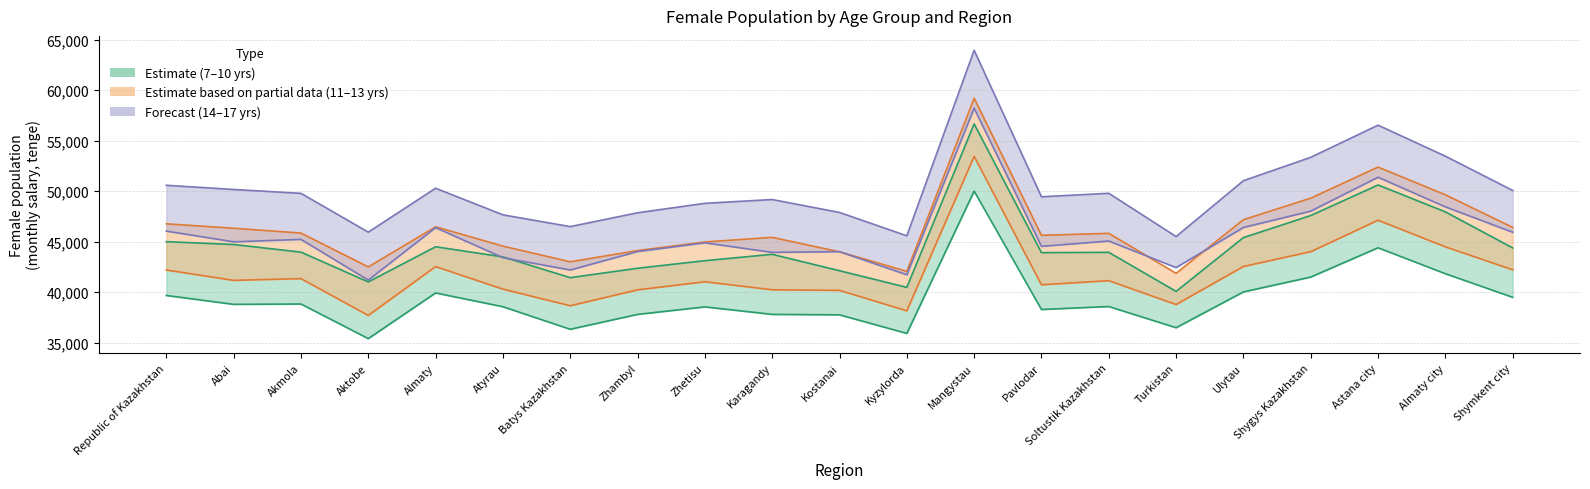

True or false: October 11-13 and October 7-10 intersect in this chart.

False